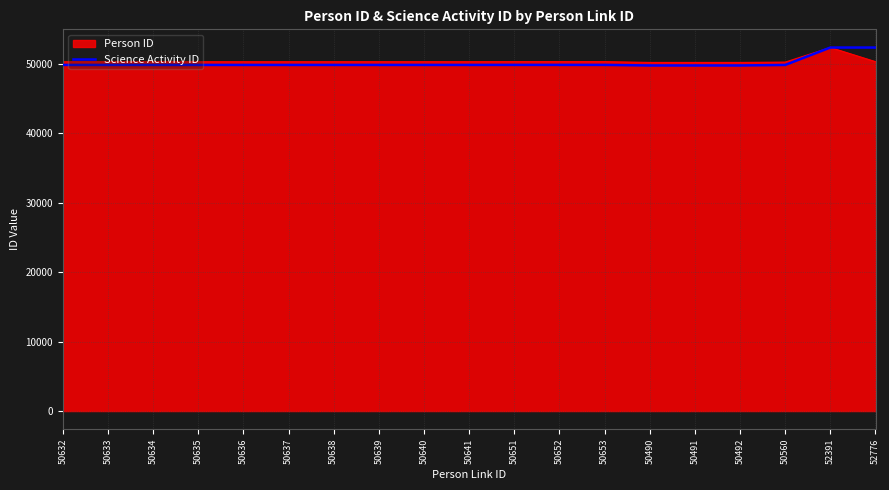

What is the greatest value displayed?

52386